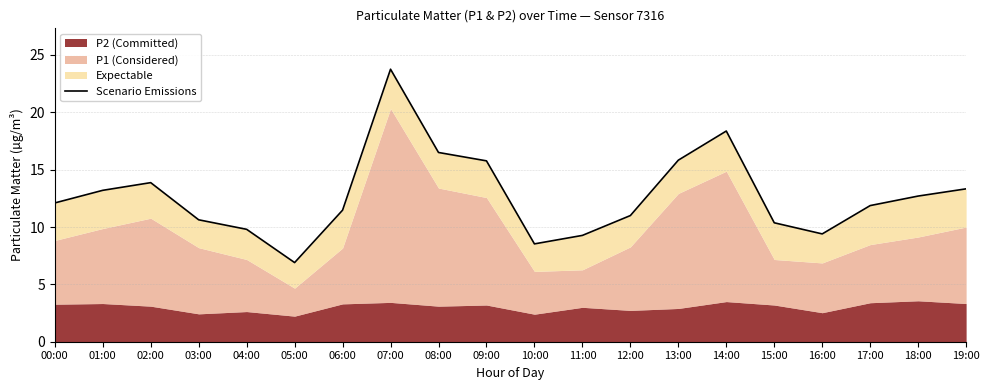

Reading right to left, what are all the values shown in this chart?

19:00=13.3	18:00=12.7	17:00=11.9	16:00=9.4	15:00=10.4	14:00=18.4	13:00=15.8	12:00=11.0	11:00=9.3	10:00=8.5	09:00=15.8	08:00=16.5	07:00=23.8	06:00=11.5	05:00=6.9	04:00=9.8	03:00=10.6	02:00=13.9	01:00=13.2	00:00=12.1